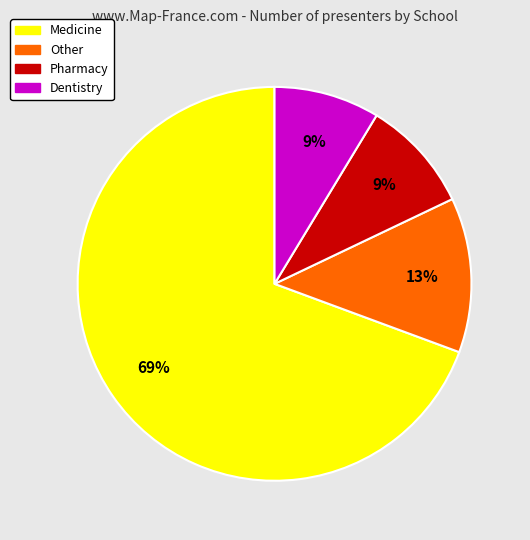

Which slice is the largest?

Medicine